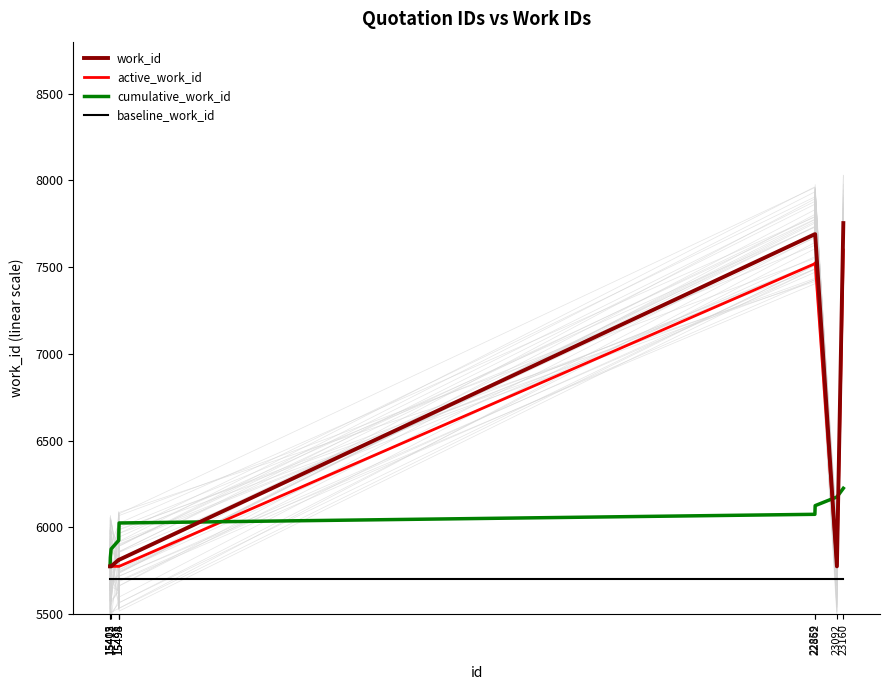

What is the sum of all cumulative_work_id values?

60000